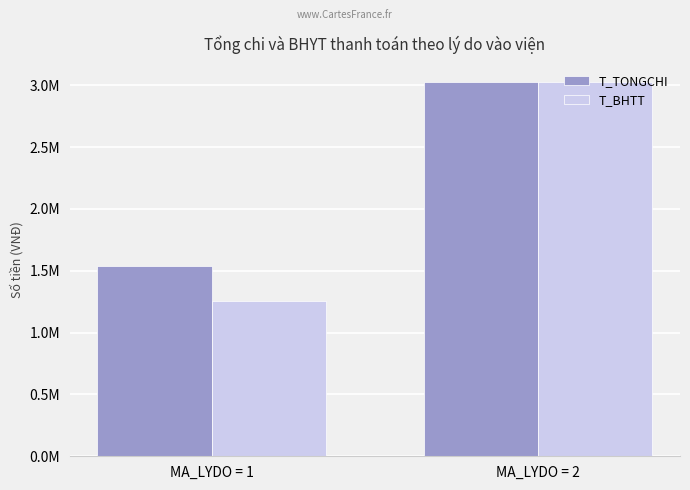

What are all the series names shown in the legend?

T_TONGCHI, T_BHTT